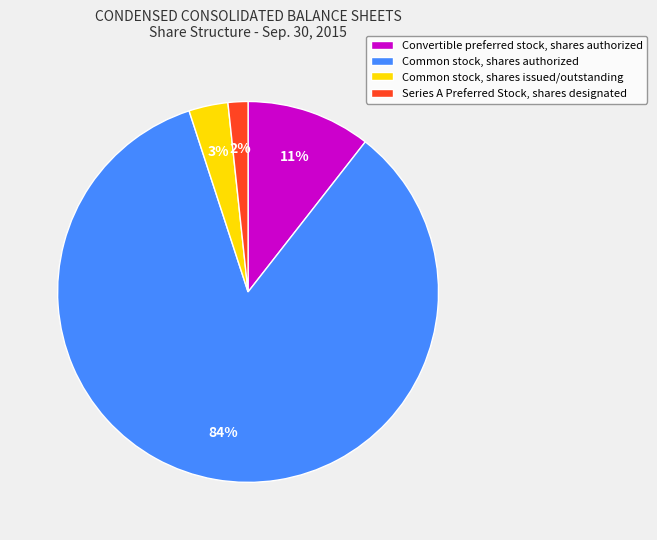

Which category accounts for the majority?

Common stock, shares authorized